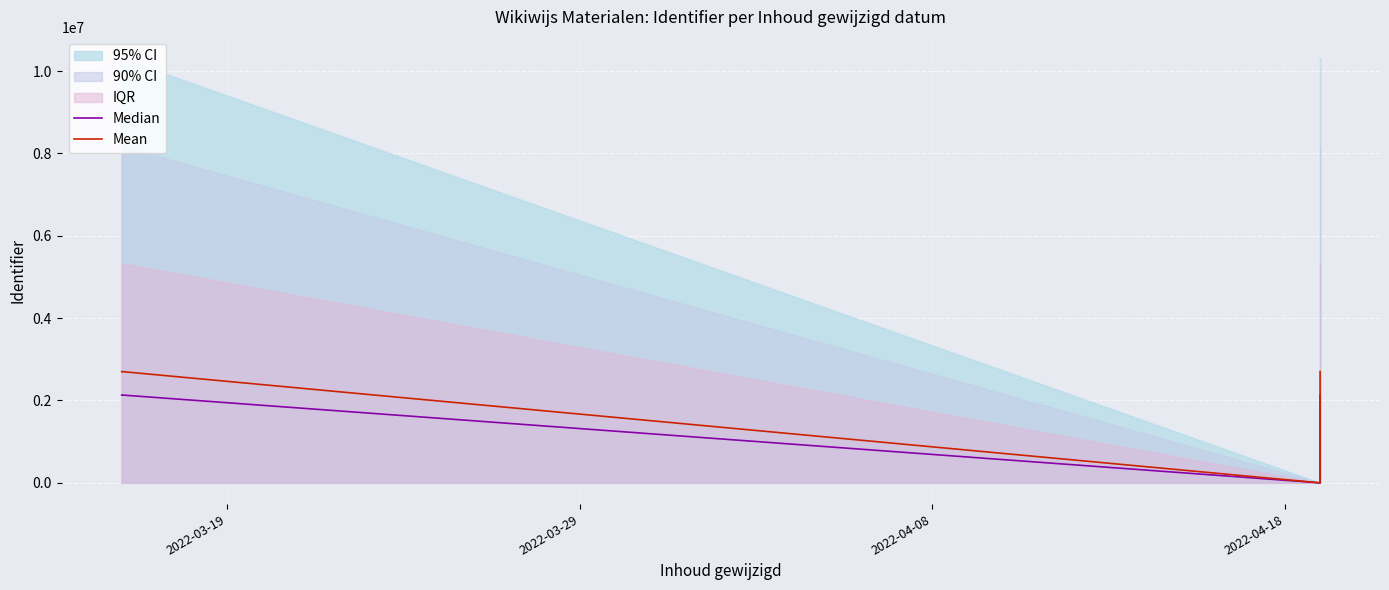

How many positive values does the Median series have?

11